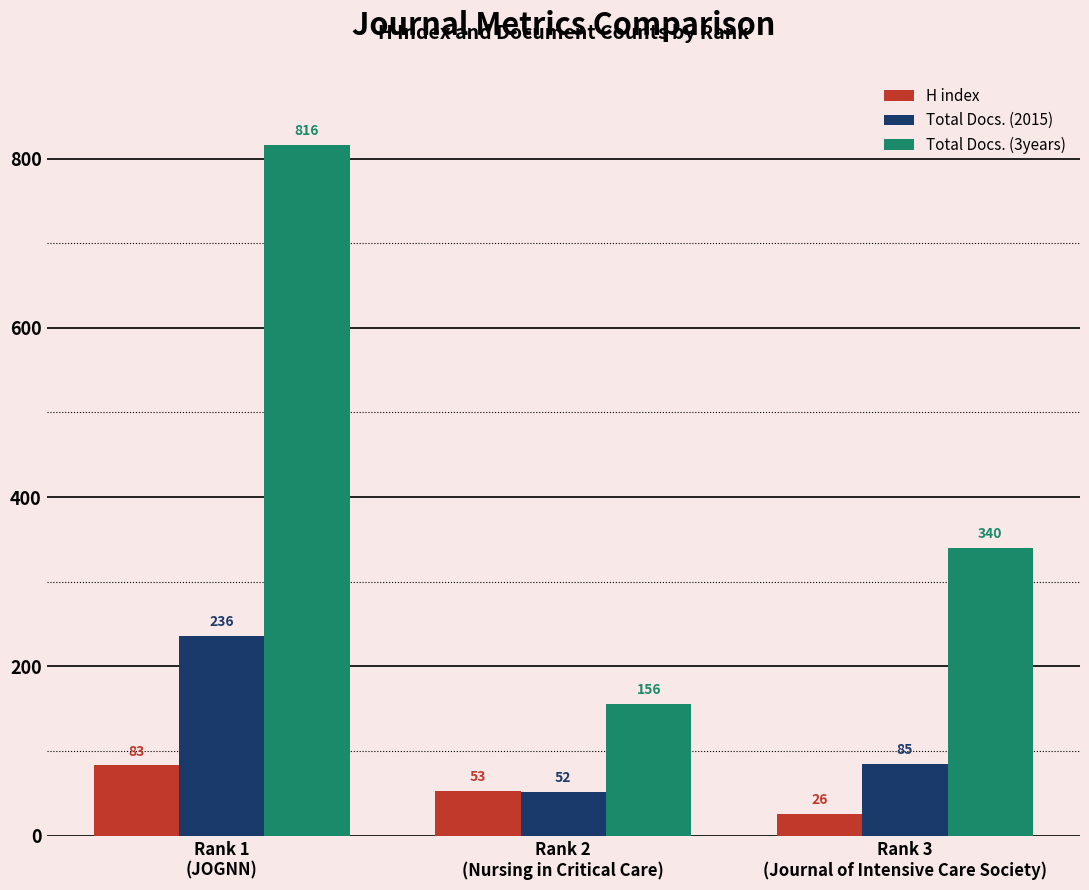

What position from the right is Rank 1
(JOGNN)?

3